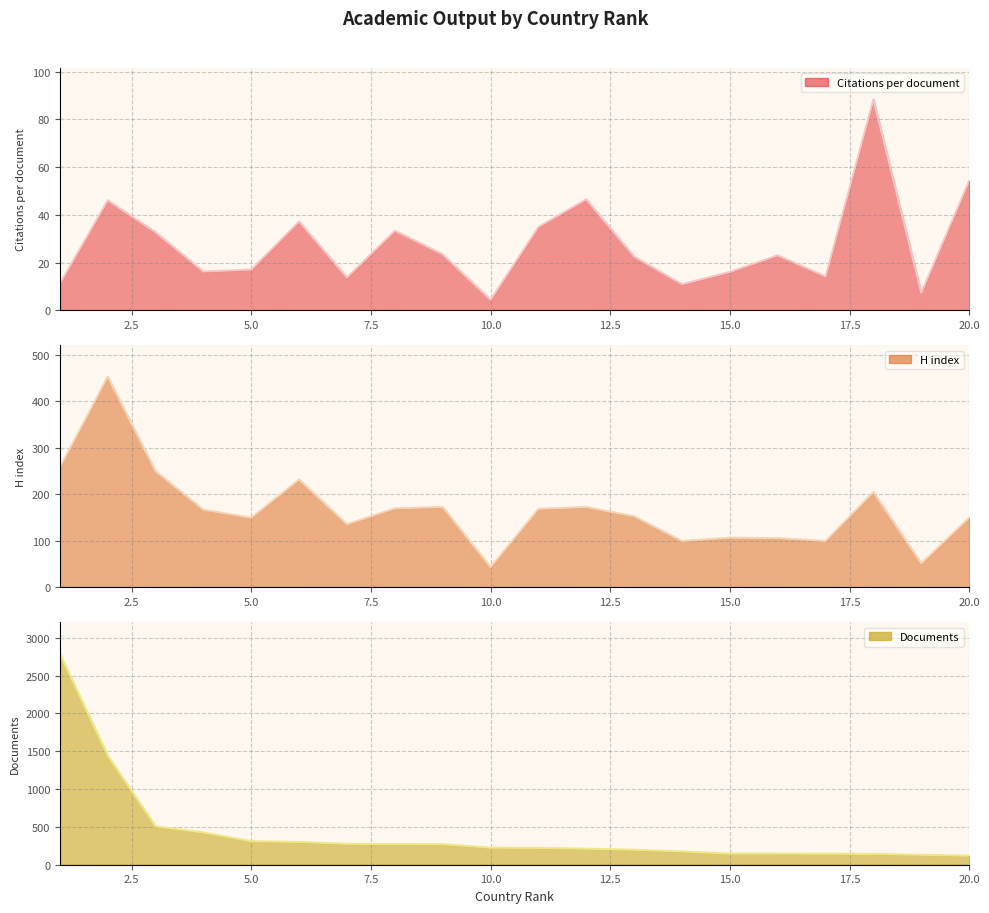

The value of Citations per document at 17.5 is 9.6. True or false?

False